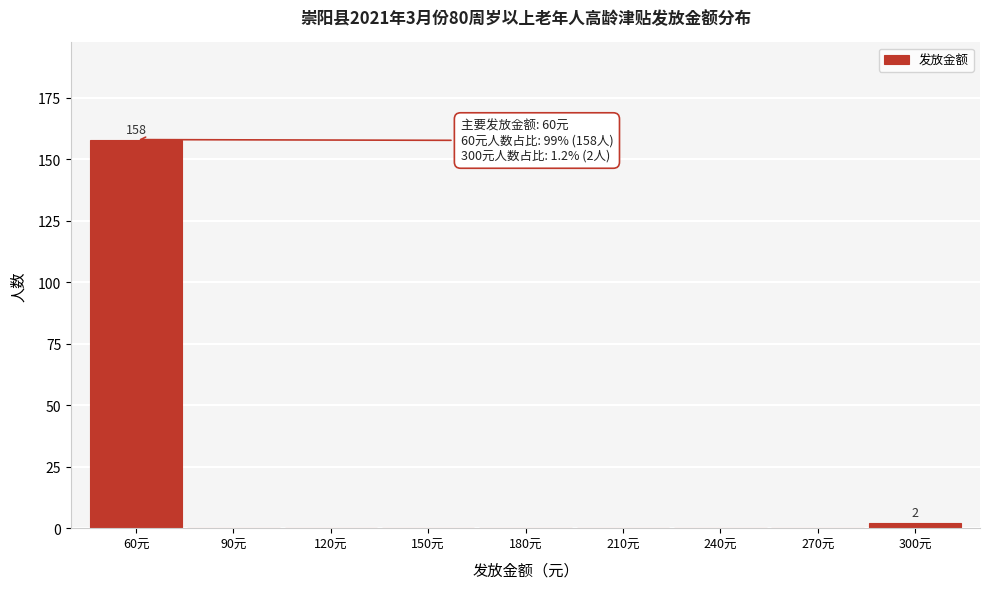

Reading left to right, what are all the values shown in this chart?

60元=158	90元=0	120元=0	150元=0	180元=0	210元=0	240元=0	270元=0	300元=2